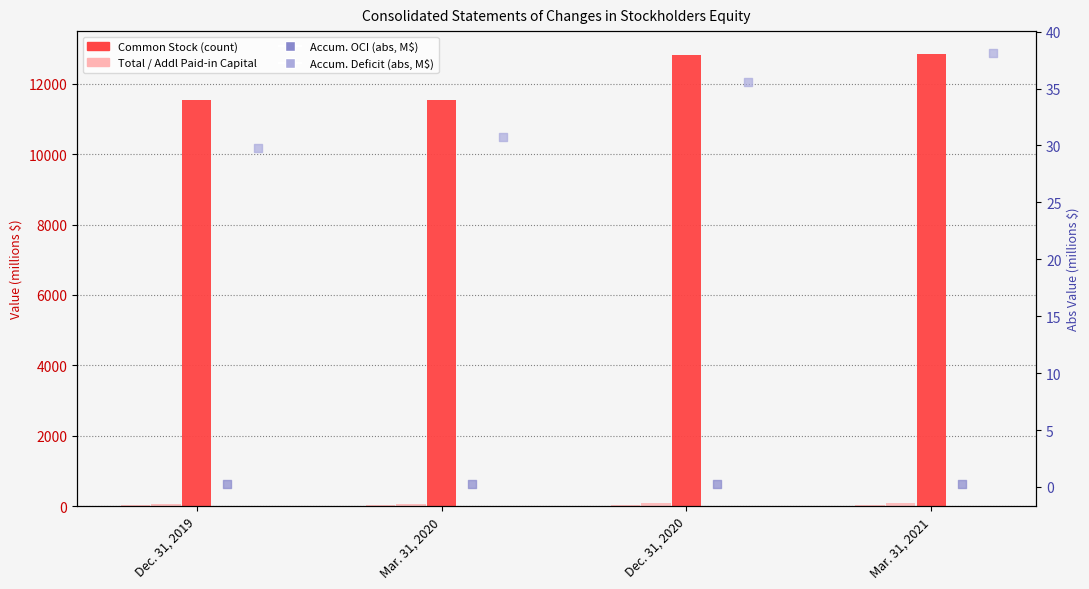

At how many categories does at least one series exceed 3863?

4